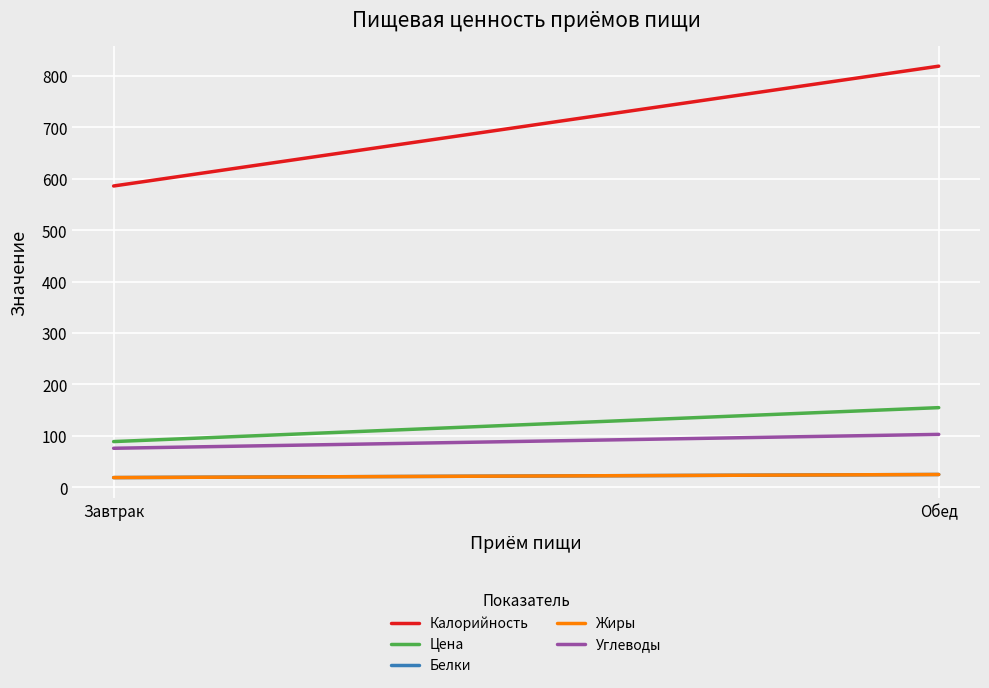

Where is Белки nearest to the value 22?

Завтрак